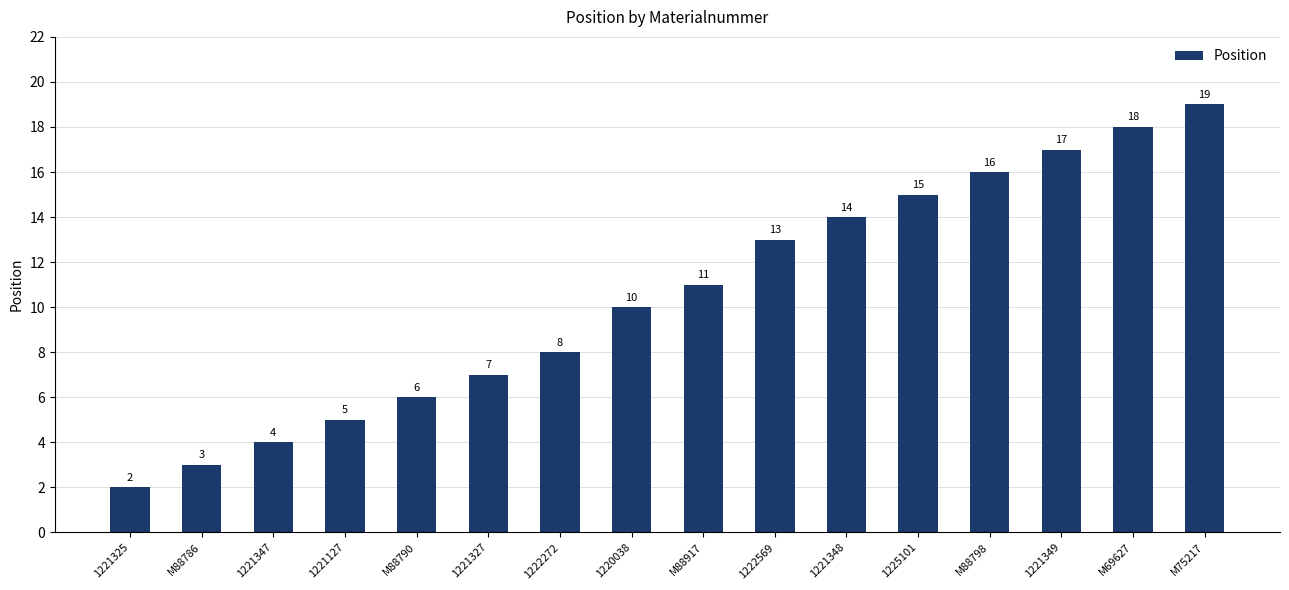

Reading left to right, transcribe all the data shown in this chart.

2	3	4	5	6	7	8	10	11	13	14	15	16	17	18	19